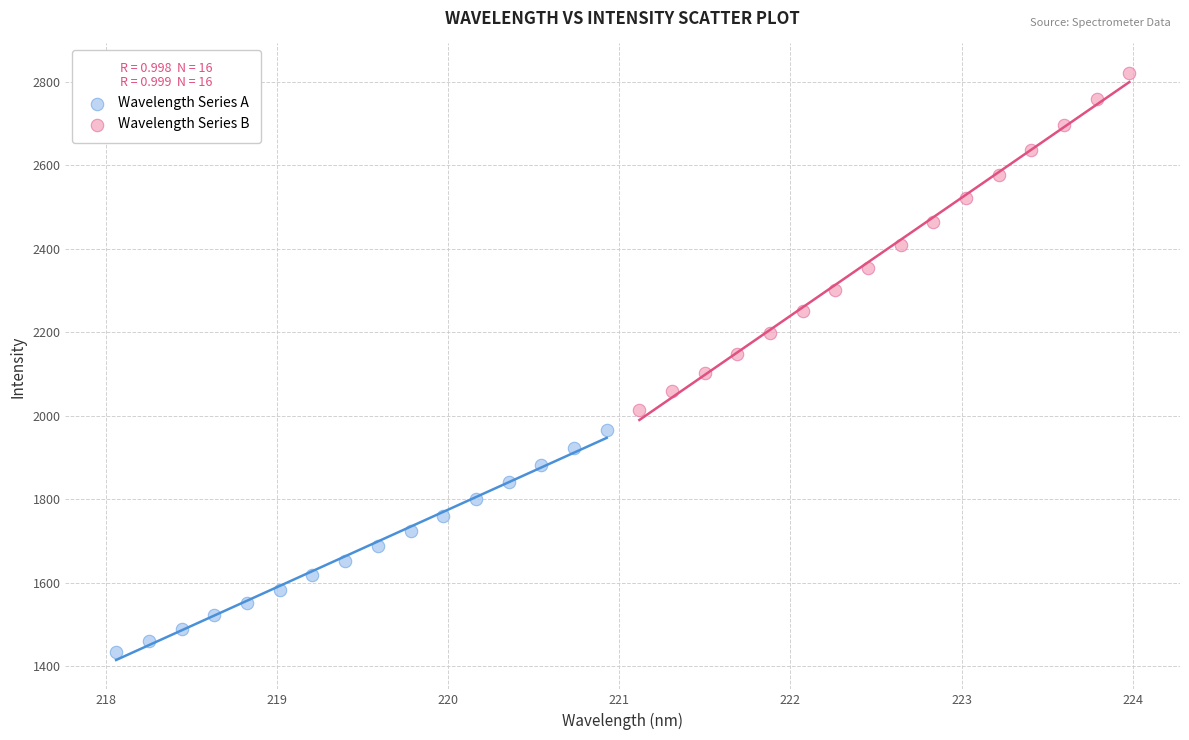

What are all the series names shown in the legend?

Wavelength Series A, Wavelength Series B